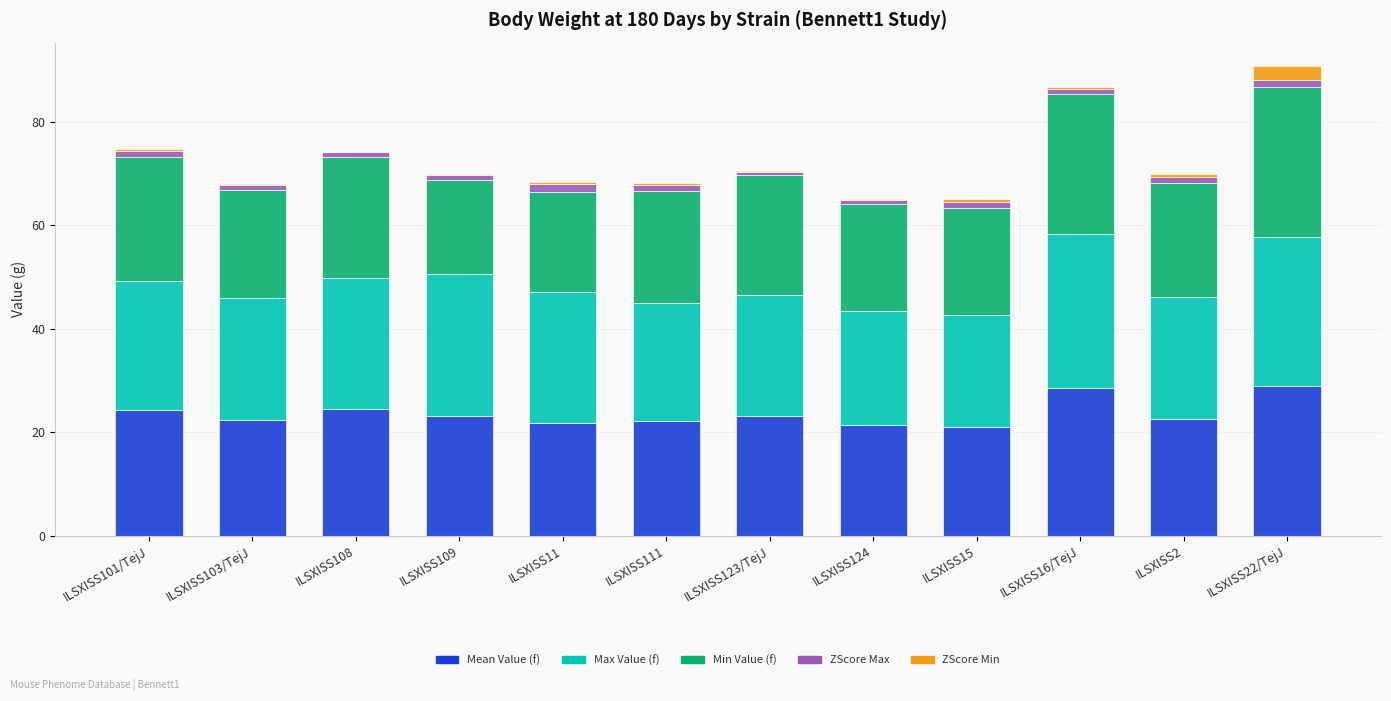

List the series in order of their peak value, lowest first.

ZScore Max, ZScore Min, Min Value (f), Mean Value (f), Max Value (f)